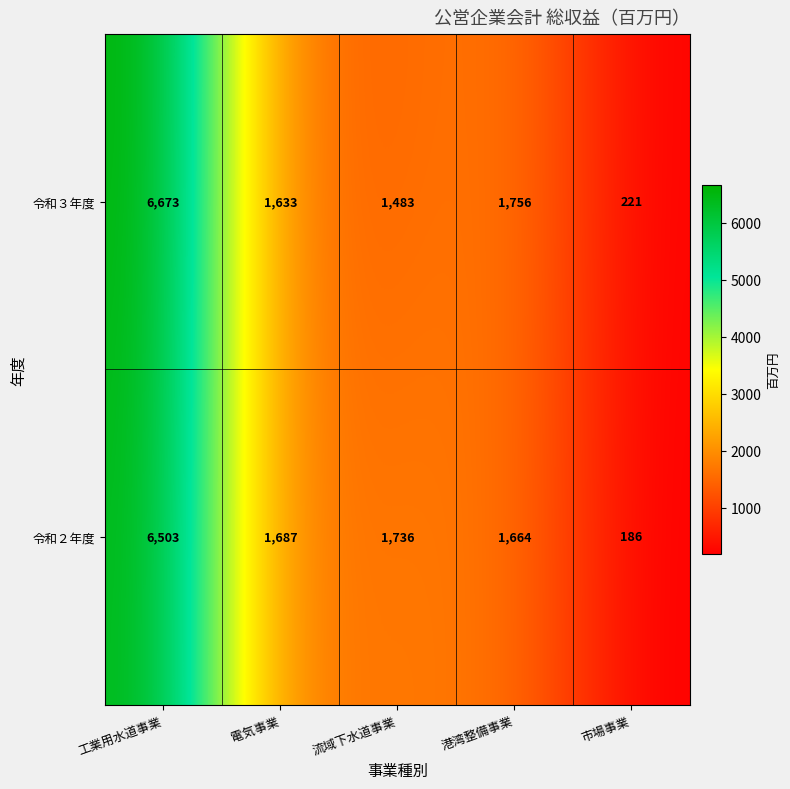

Which category has the highest value in the 令和３年度 series?

工業用水道事業